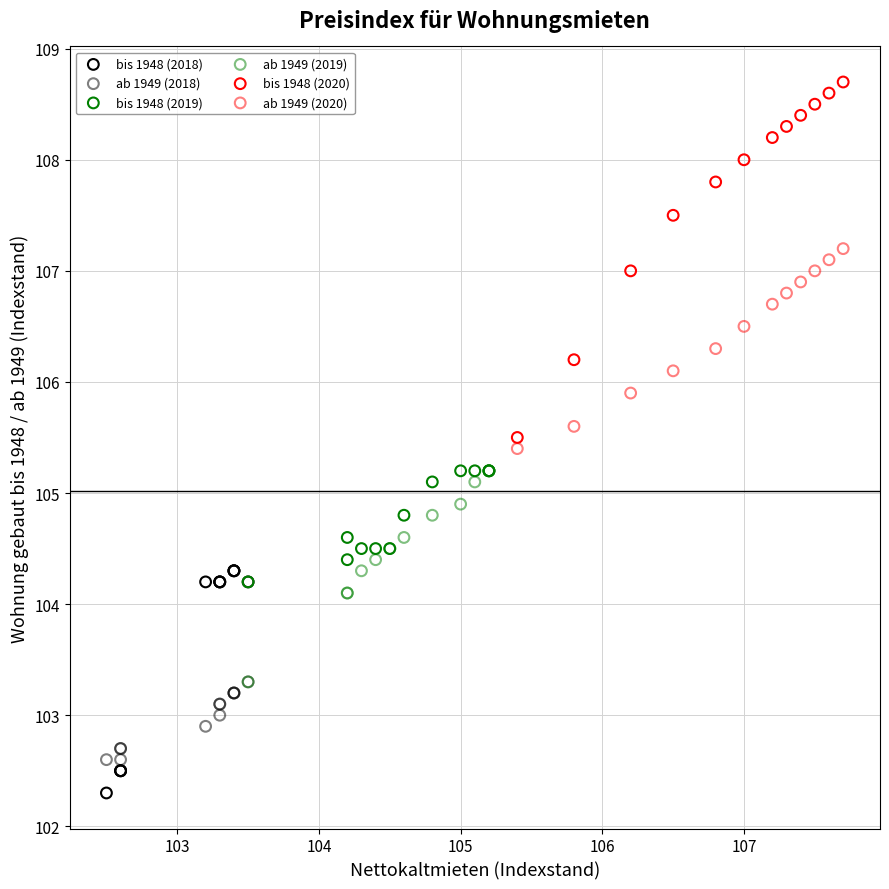

Which series contains the highest Y value?

bis 1948 (2020)